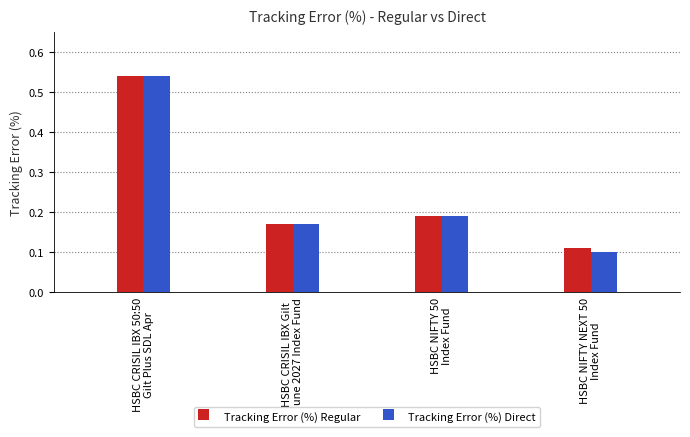

Which series has the widest spread of values?

Tracking Error (%) Direct